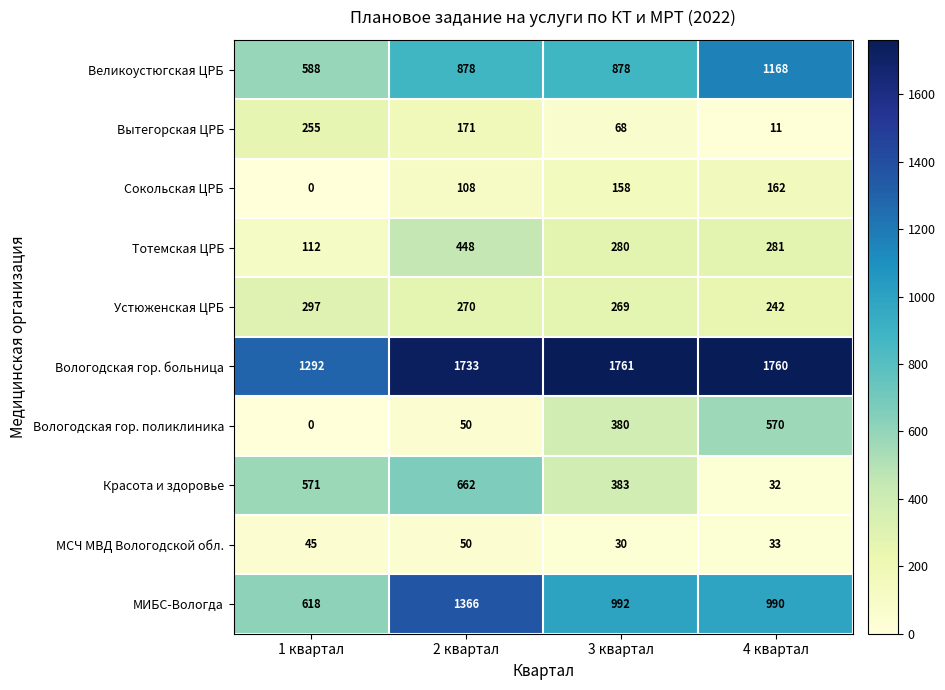

What is the total value across all series at 4 квартал?

5249